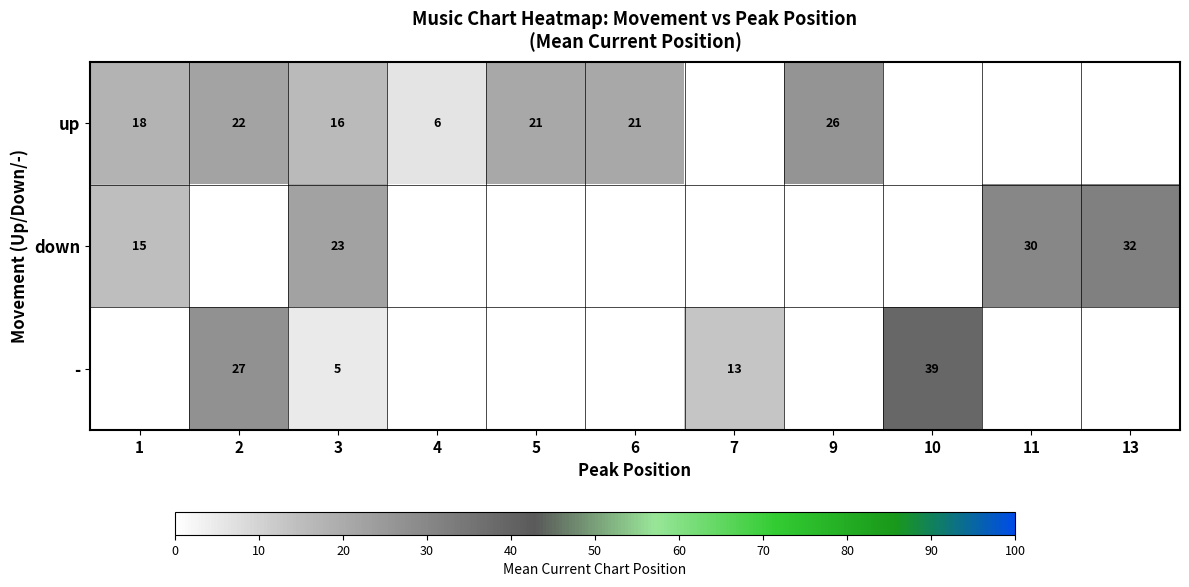

What is the minimum value for down?

14.8